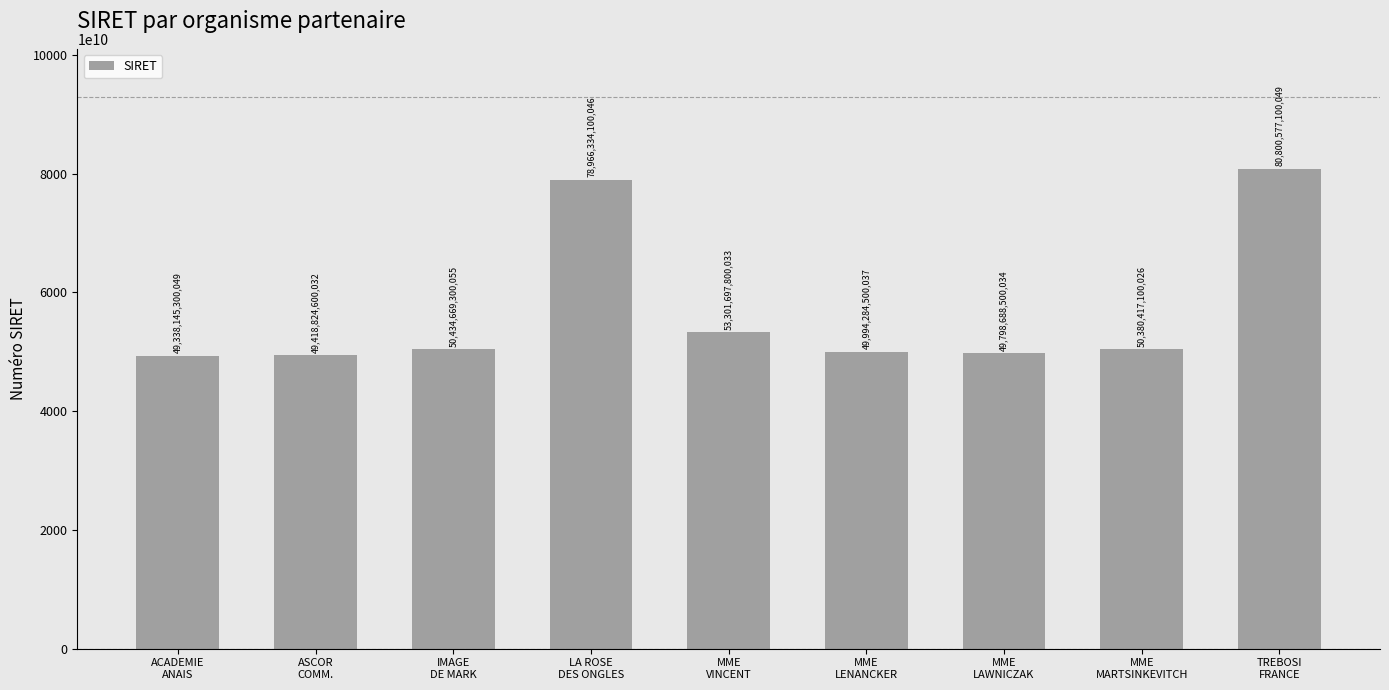

True or false: the data shows 69589152666335 at MME
MARTSINKEVITCH.

False